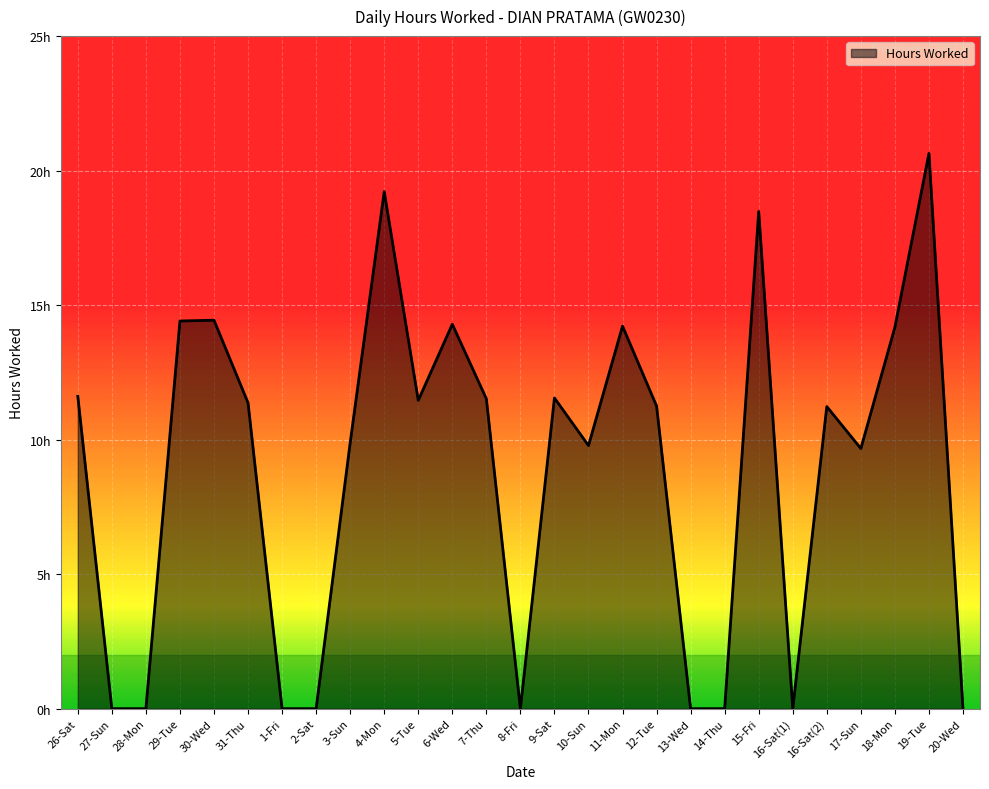

Where is the first local minimum?

5-Tue